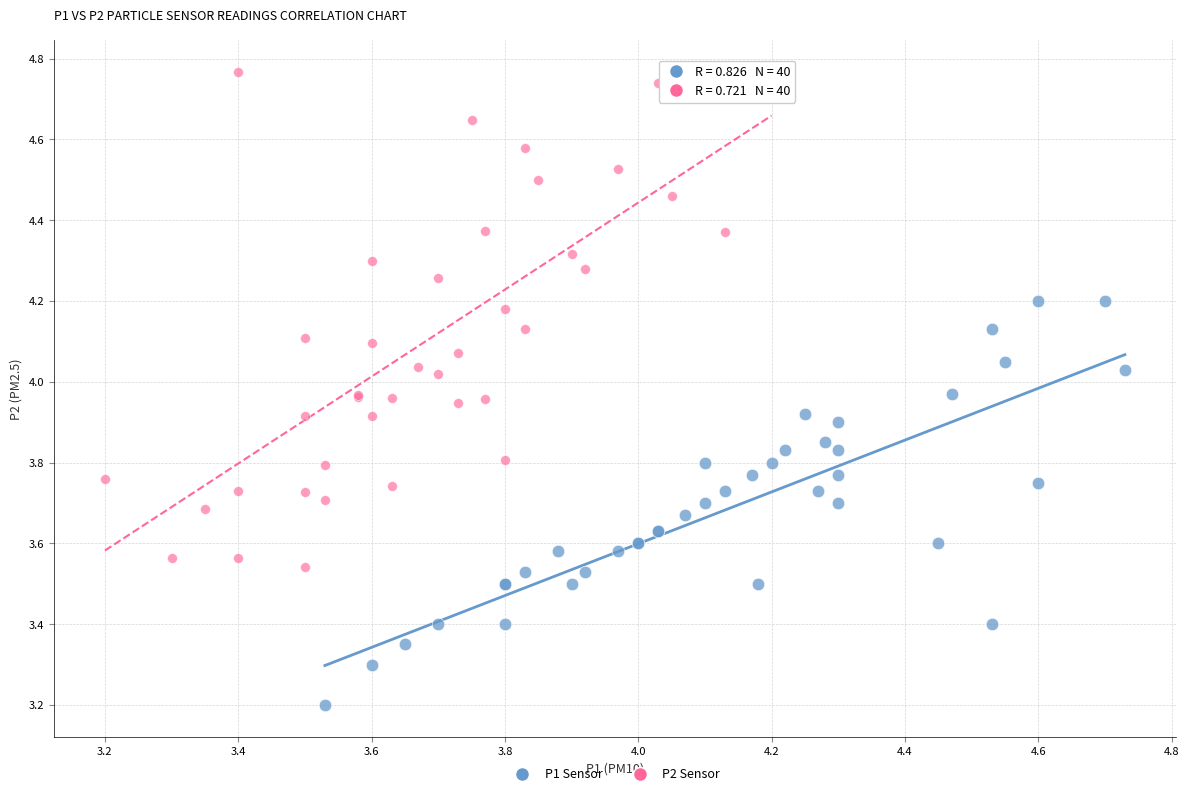

Which series reaches the maximum Y coordinate?

P2 Sensor